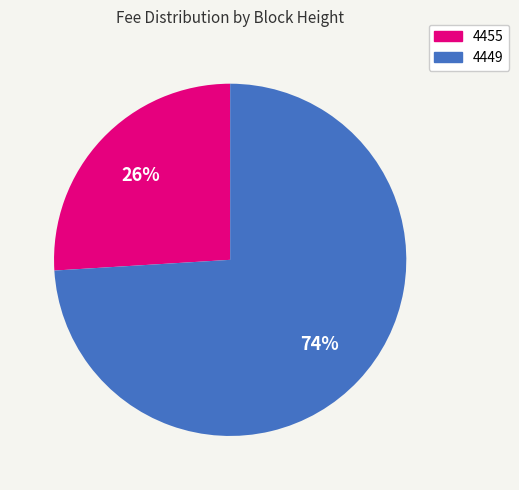

How many slices are in this pie chart?

2